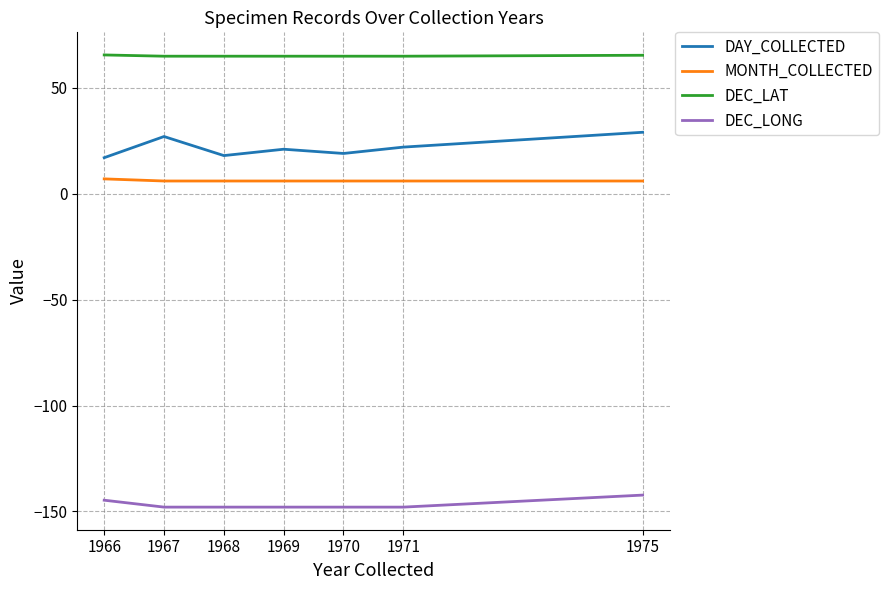

What is the difference between the highest and lowest values at 1968?

212.9